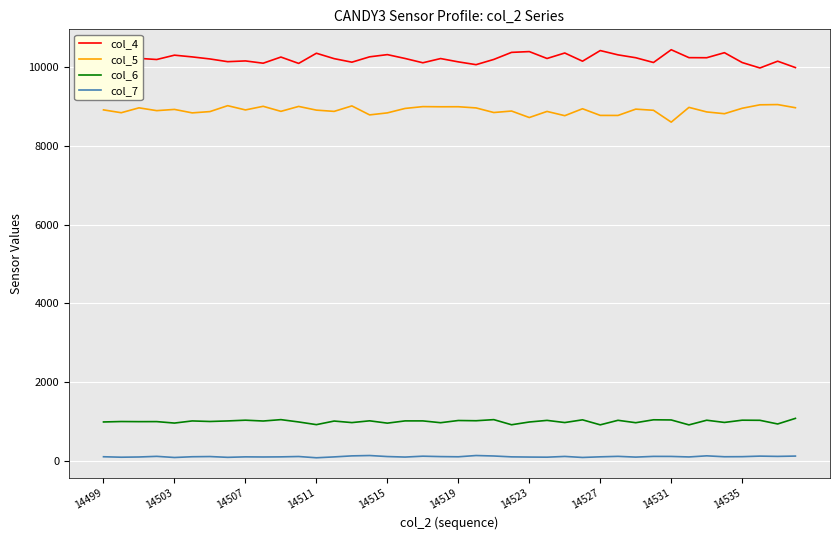

What is the maximum value shown in the chart?

10440